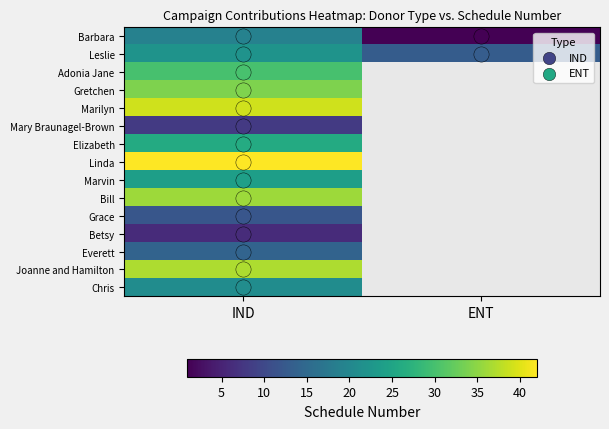

Rank the series by their maximum value, from lowest to highest.

Betsy, Mary Braunagel-Brown, Grace, Everett, Barbara, Chris, Leslie, Marvin, Elizabeth, Adonia Jane, Gretchen, Bill, Joanne and Hamilton, Marilyn, Linda